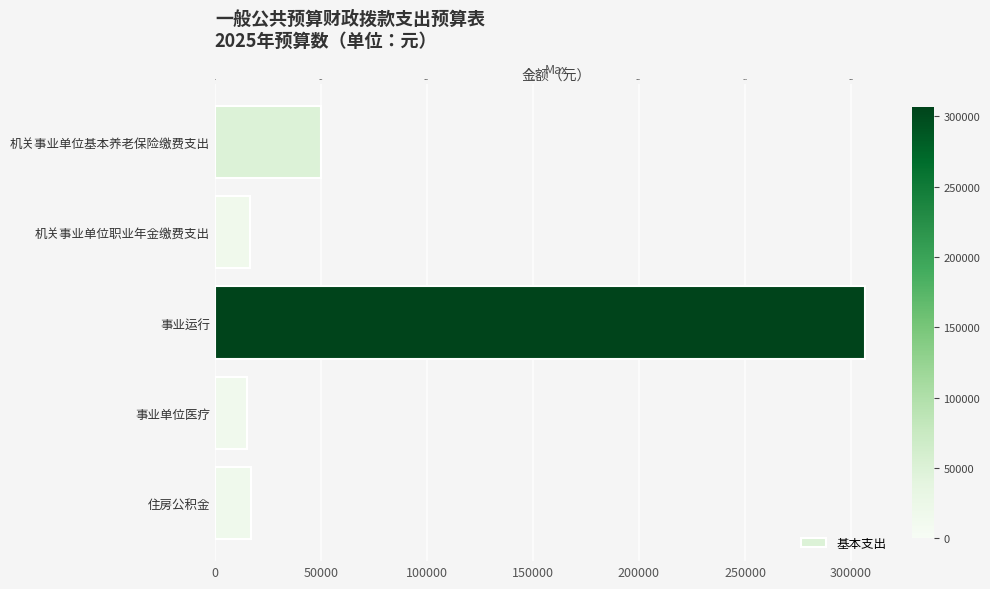

Reading left to right, extract all data points from this chart.

50060.2	16686.7	306635.0	15278.8	17052.5